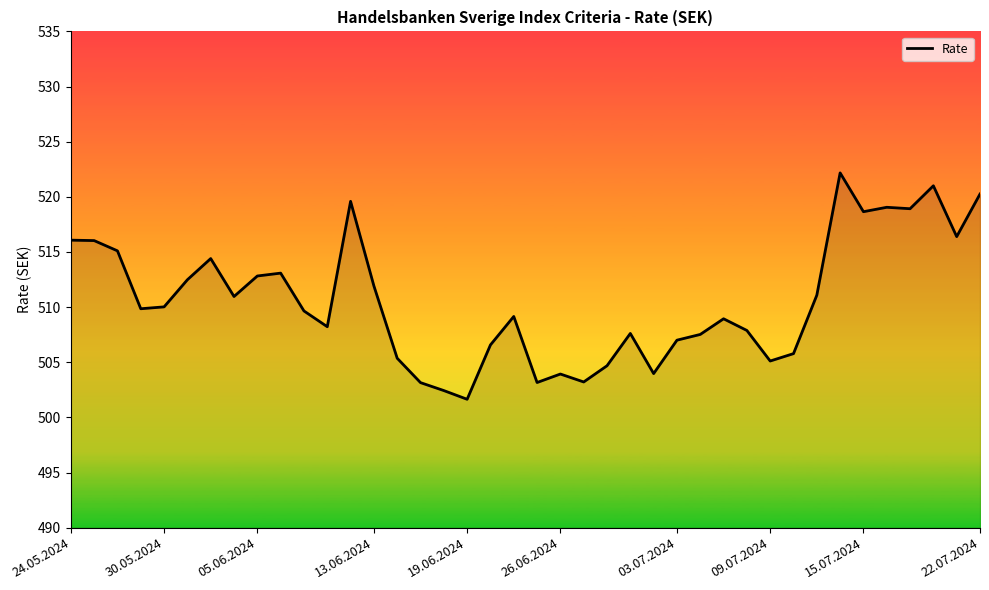

What is the average value?

510.6